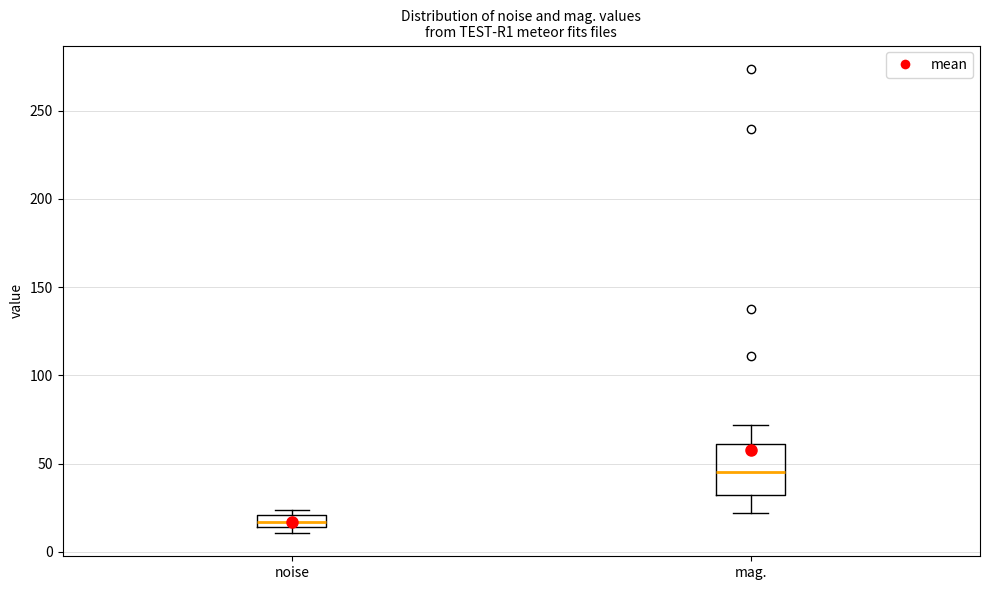

Which box is the tallest, from its lower edge to its upper edge?

mag.